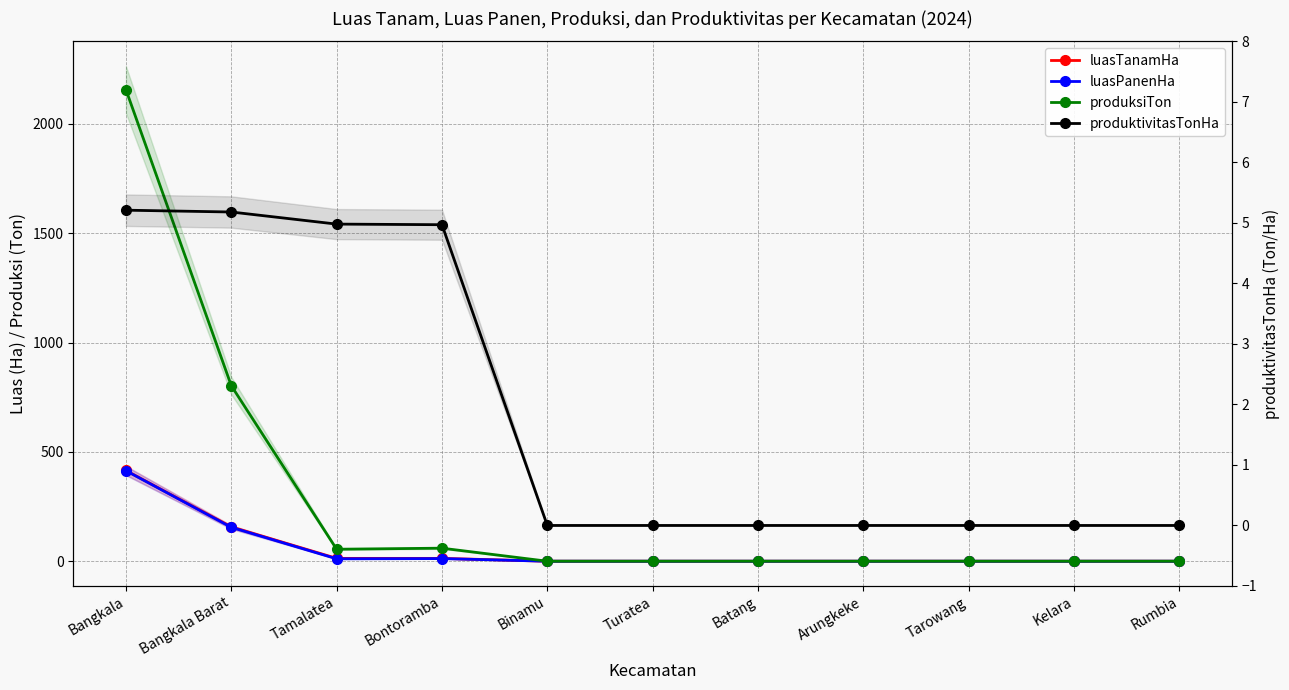

Is it true that luasPanenHa equals 11.0 at Tamalatea?

True